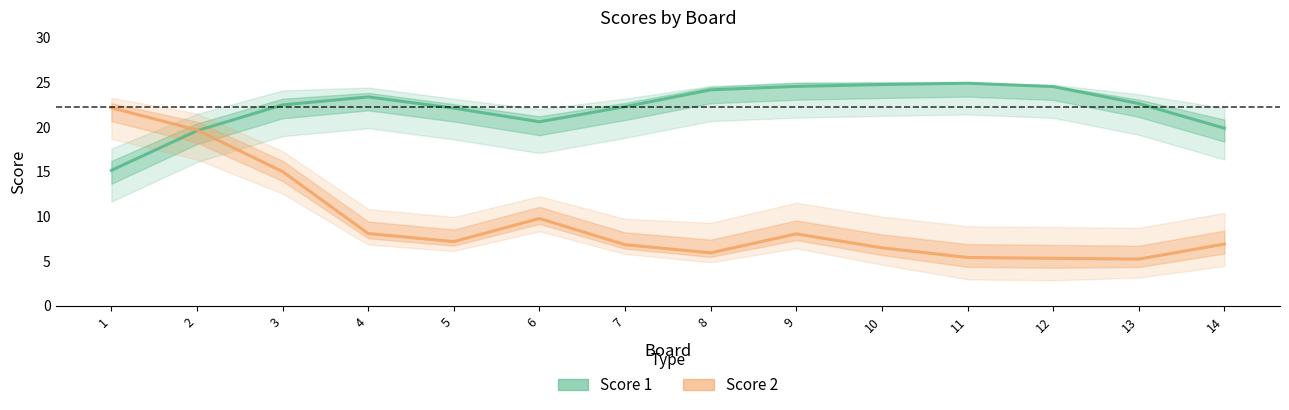

Between which two adjacent categories do Score 2 and Score 1 first intersect?

2 and 3